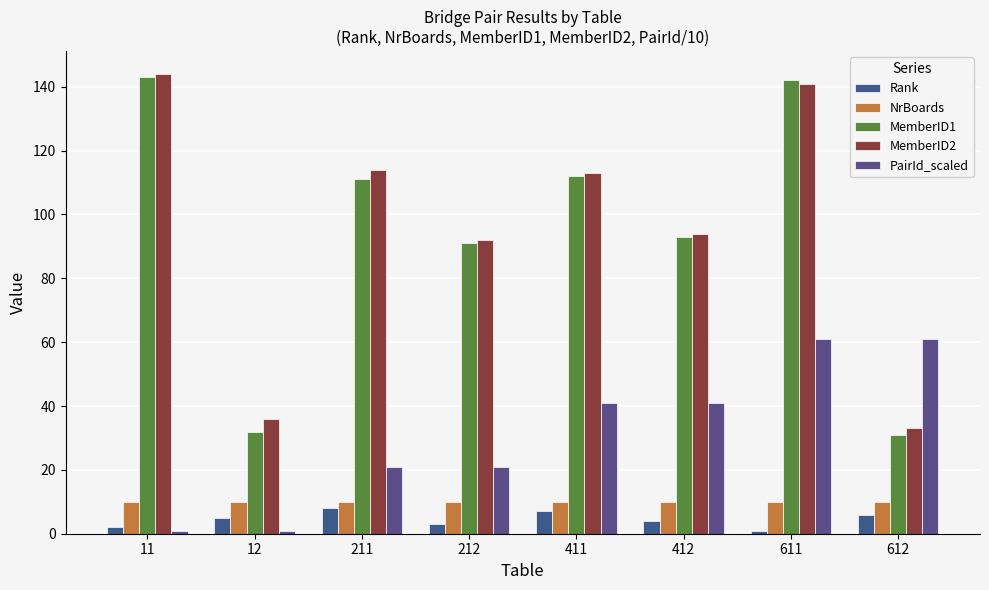

What is the sum of the Rank values at 411 and 211?

15